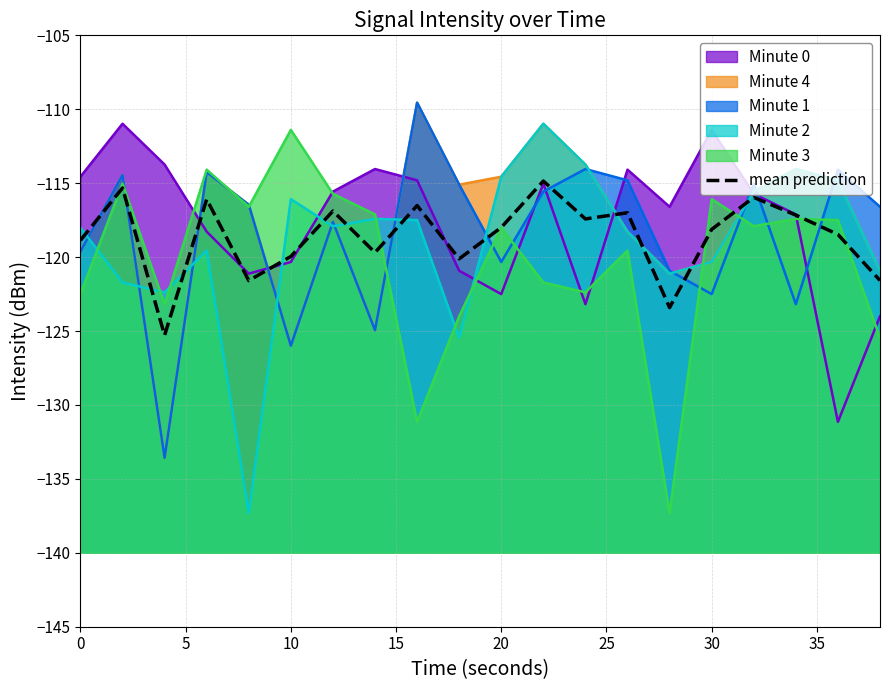

The value at 30 is -118.1. True or false?

True